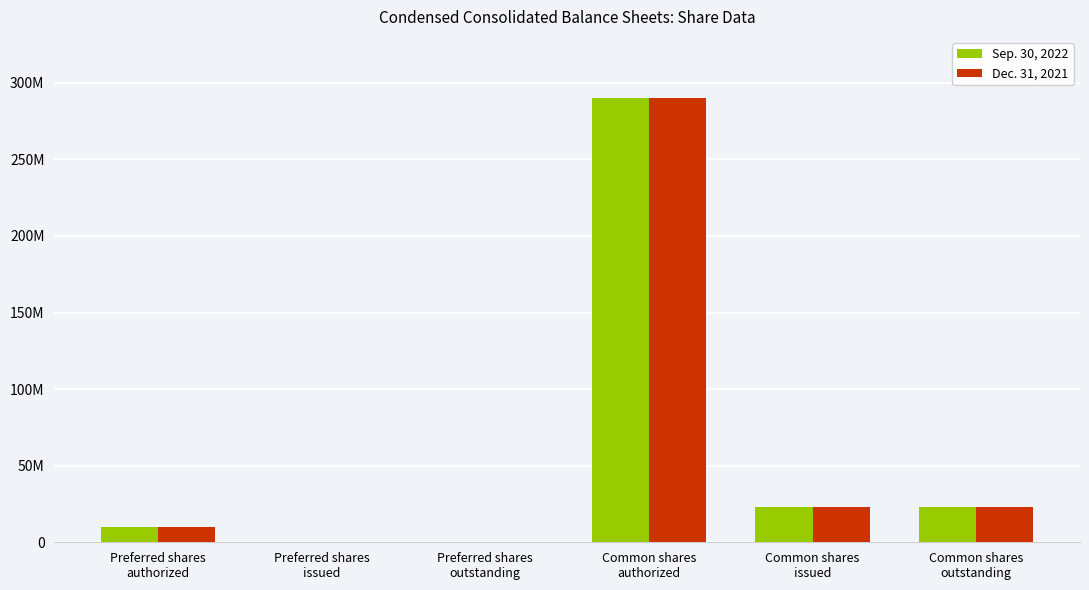

The value of Dec. 31, 2021 at Common shares
issued is 23027978. True or false?

True